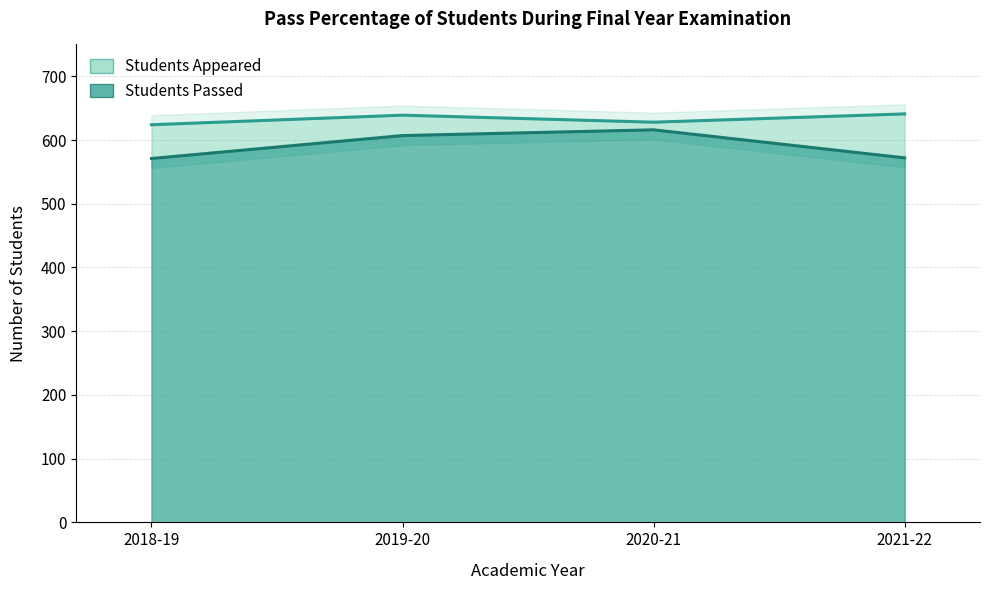

At which label is Students Appeared closest to 632?

2020-21